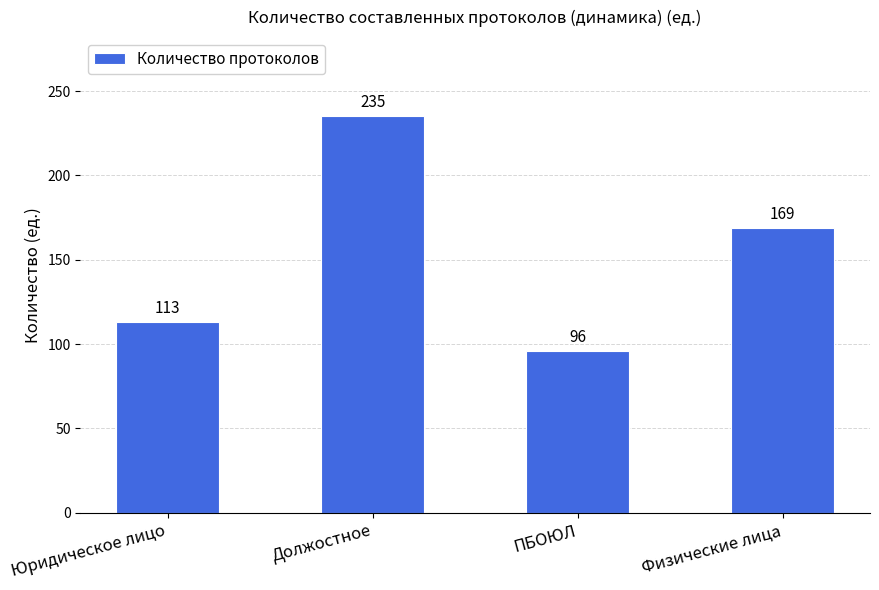

Reading left to right, list all the values displayed in this chart.

Юридическое лицо=113	Должостное=235	ПБОЮЛ=96	Физические лица=169